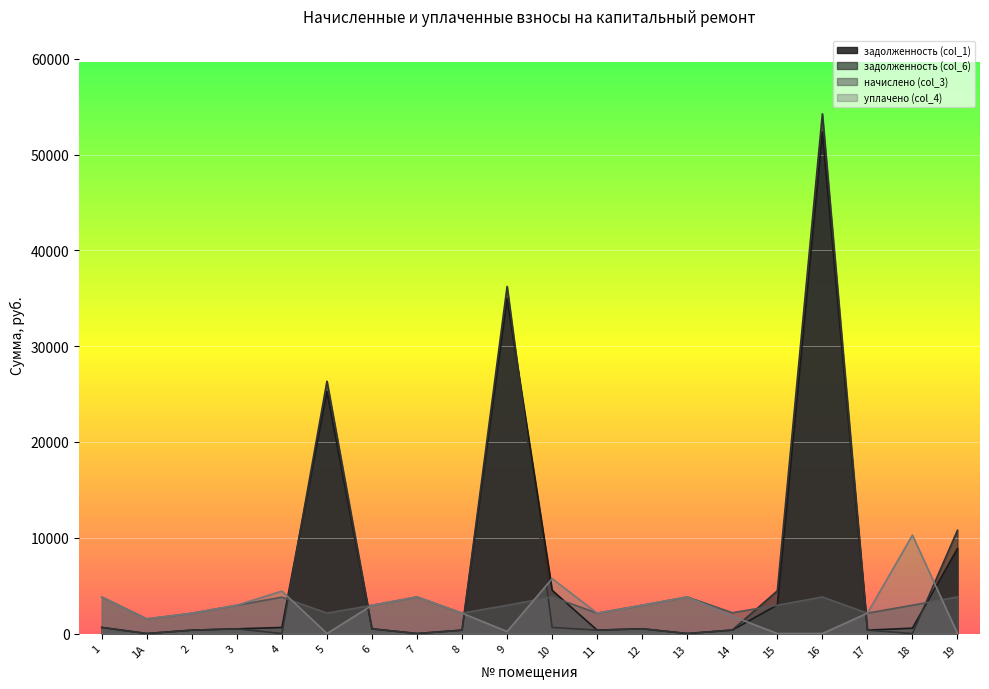

What is the maximum value shown in the chart?

54254.5